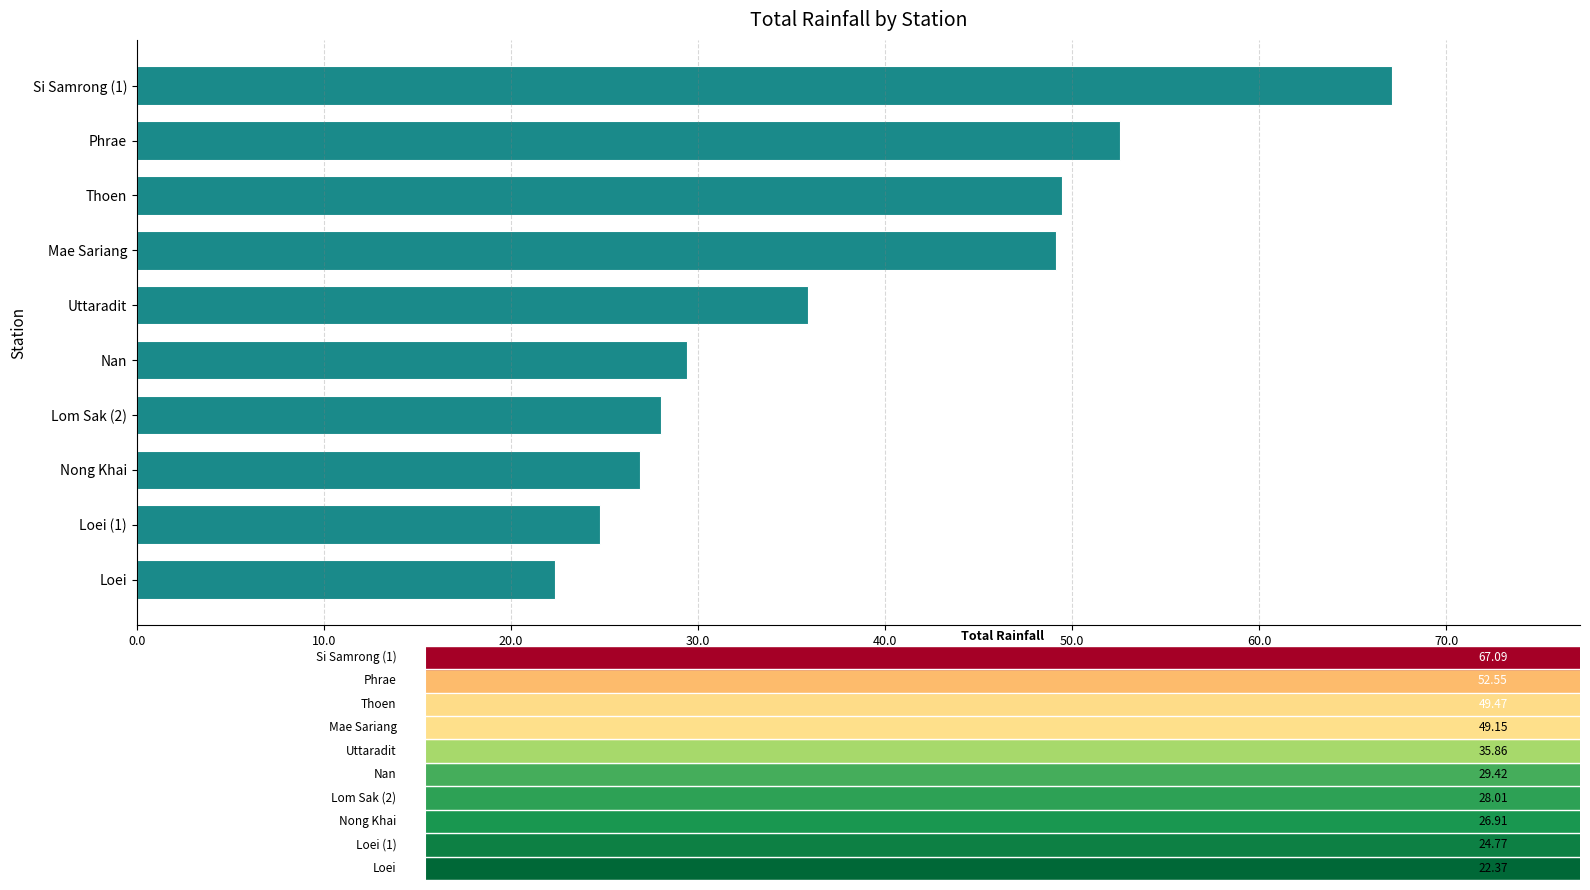

What is the smallest value displayed?

22.4